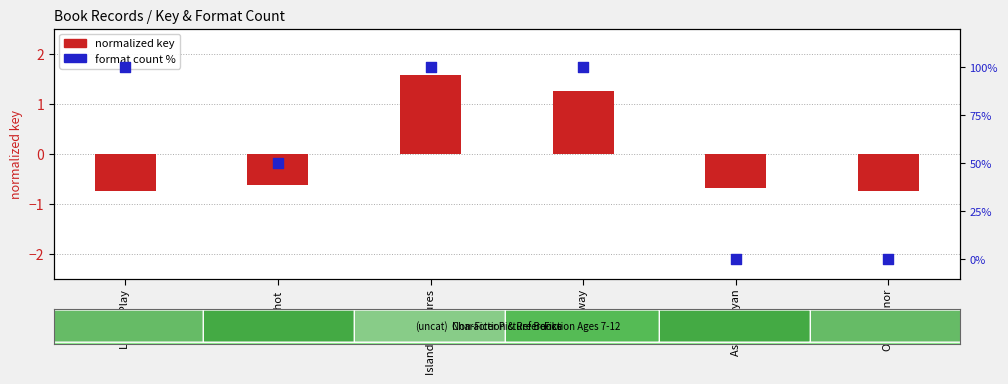

At how many categories does at least one series exceed 40?

4